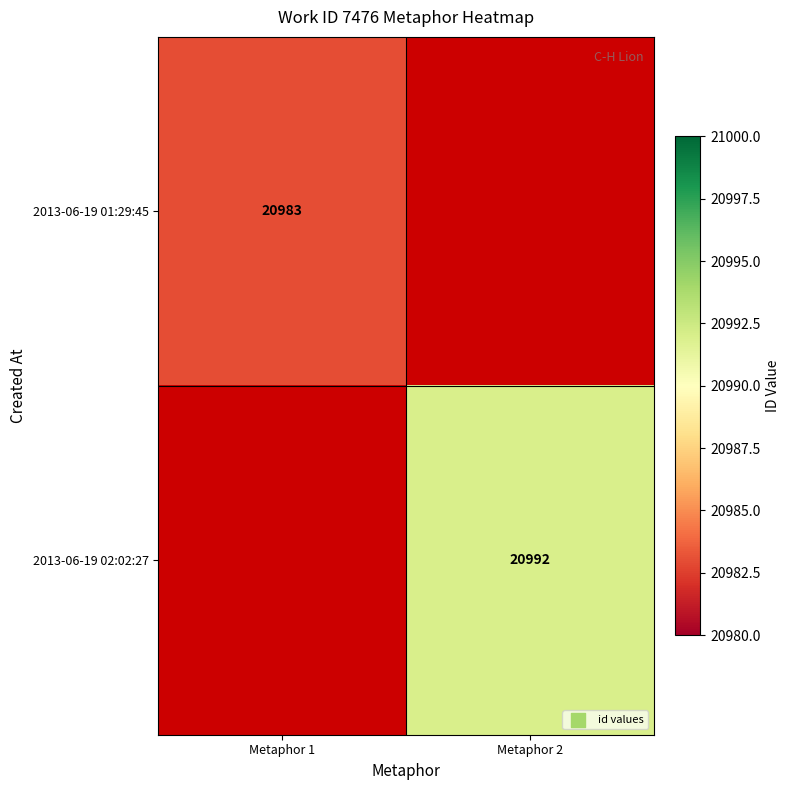

The 2013-06-19 02:02:27 series shows 35127 at Metaphor 2. True or false?

False